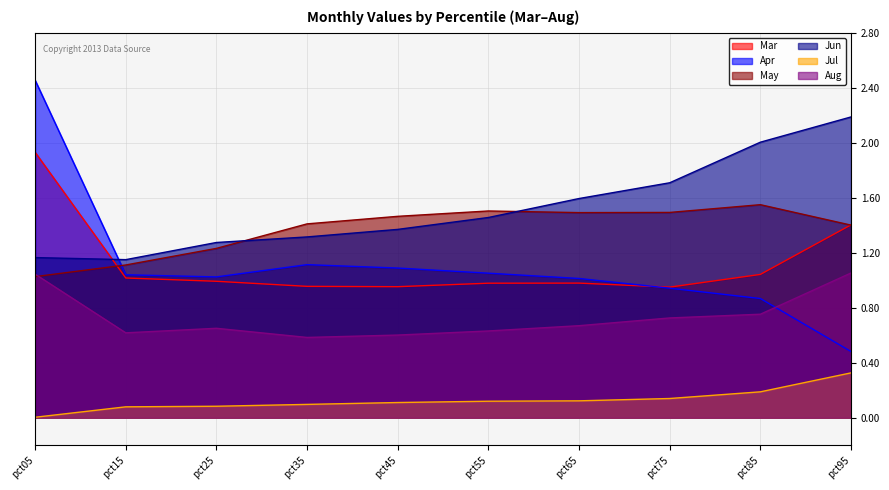

What is the sum of the Mar values at pct75 and pct25?

1.9